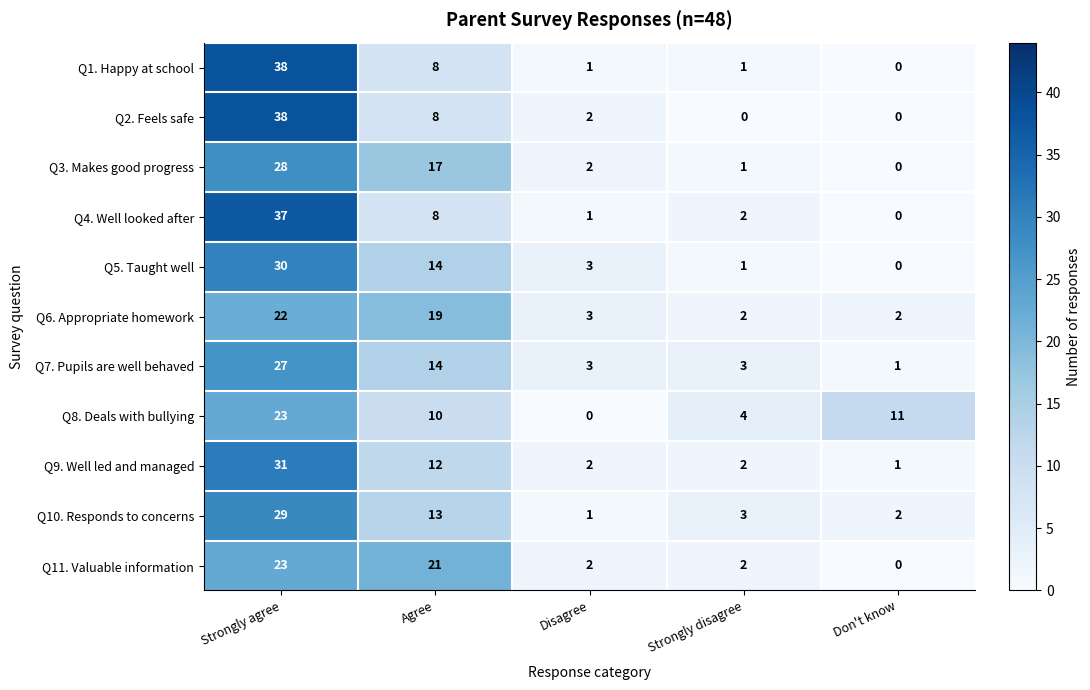

What is the total value across all series at Strongly disagree?

21